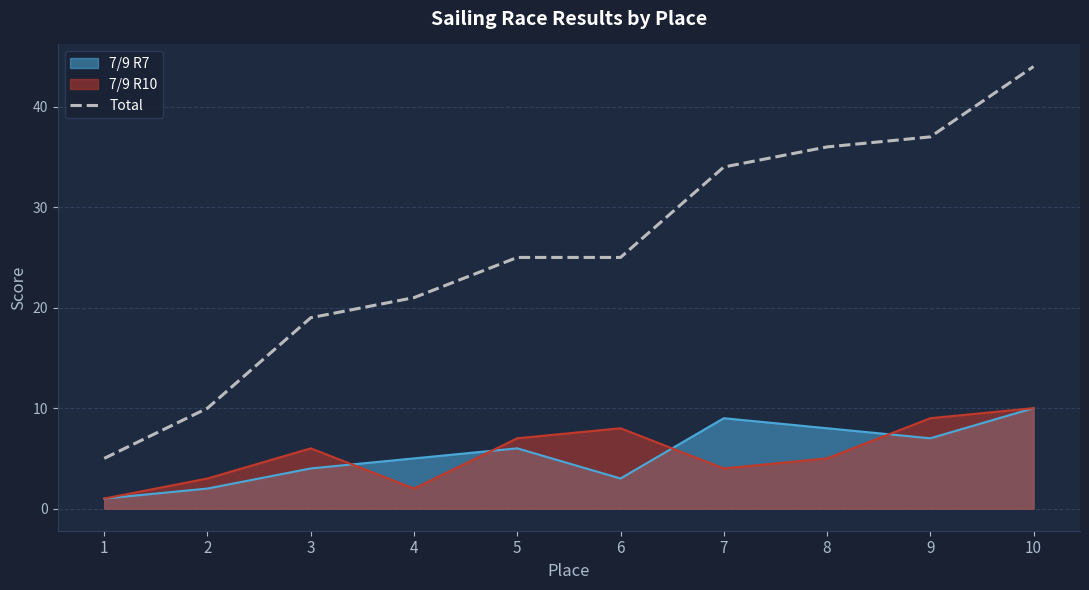

The value at 4 is 33. True or false?

False